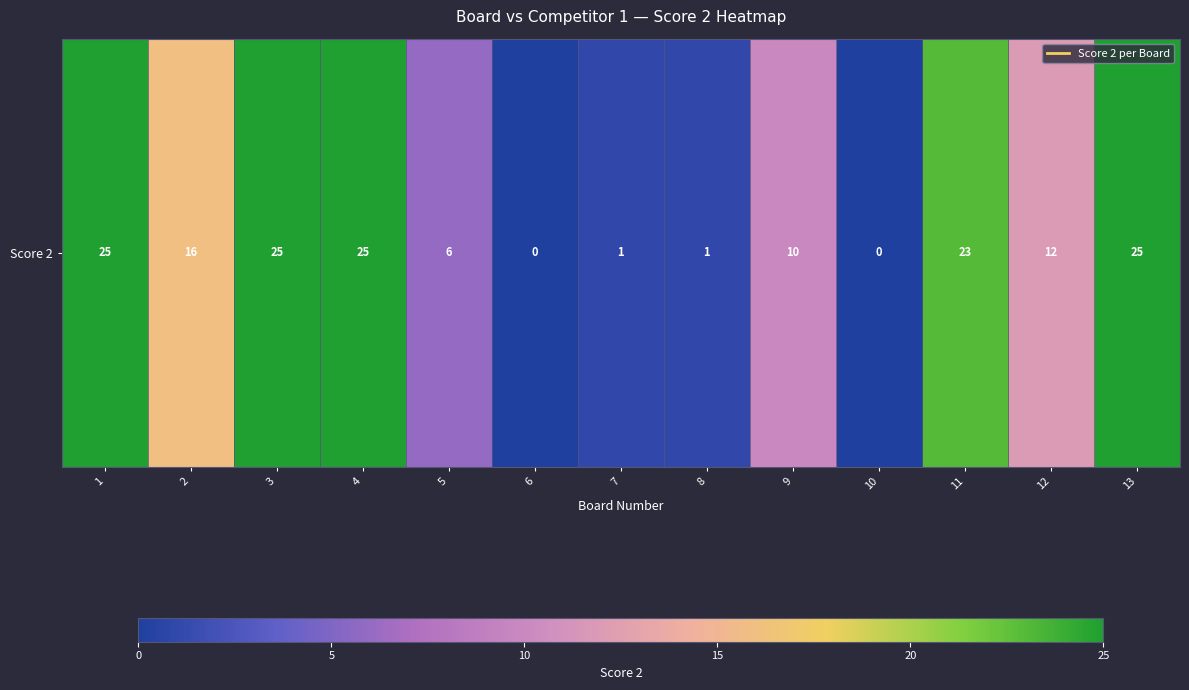

What is the greatest value displayed?

25